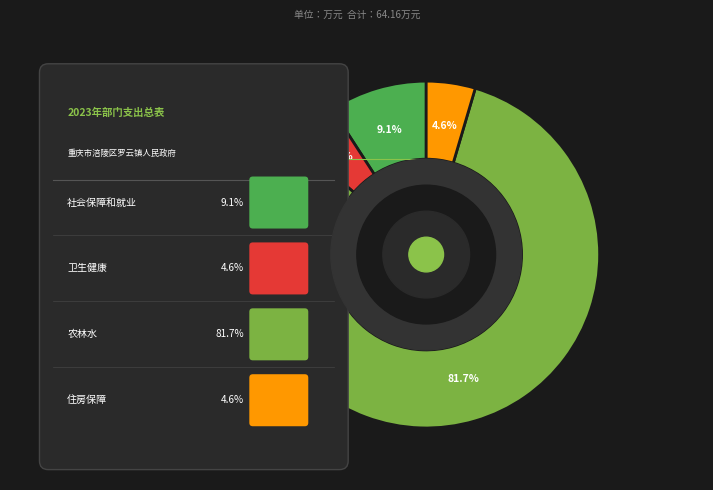

Approximately how many times larger is the value at 社会保障和就业支出 compared to 卫生健康支出?

2.0